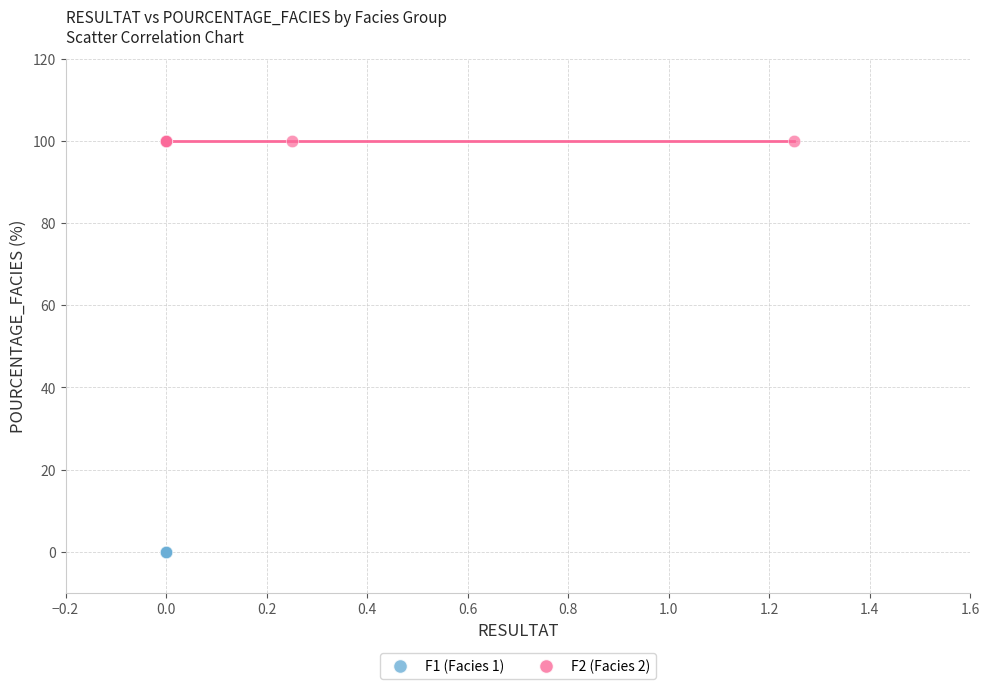

Which series contains the highest Y value?

F2 (Facies 2)